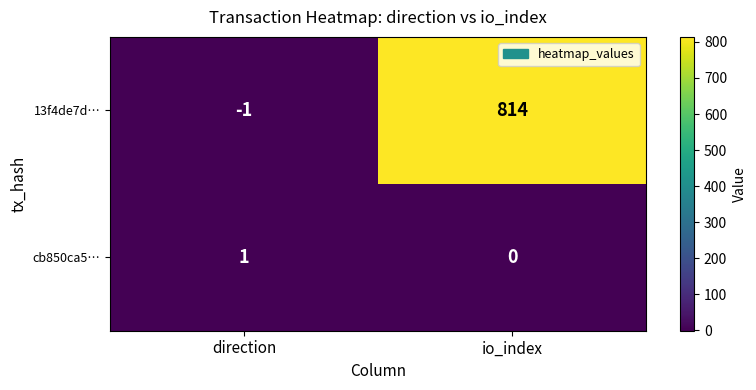

Reading left to right, transcribe all the data shown in this chart.

13f4de7d…: -1	814
cb850ca5…: 1	0